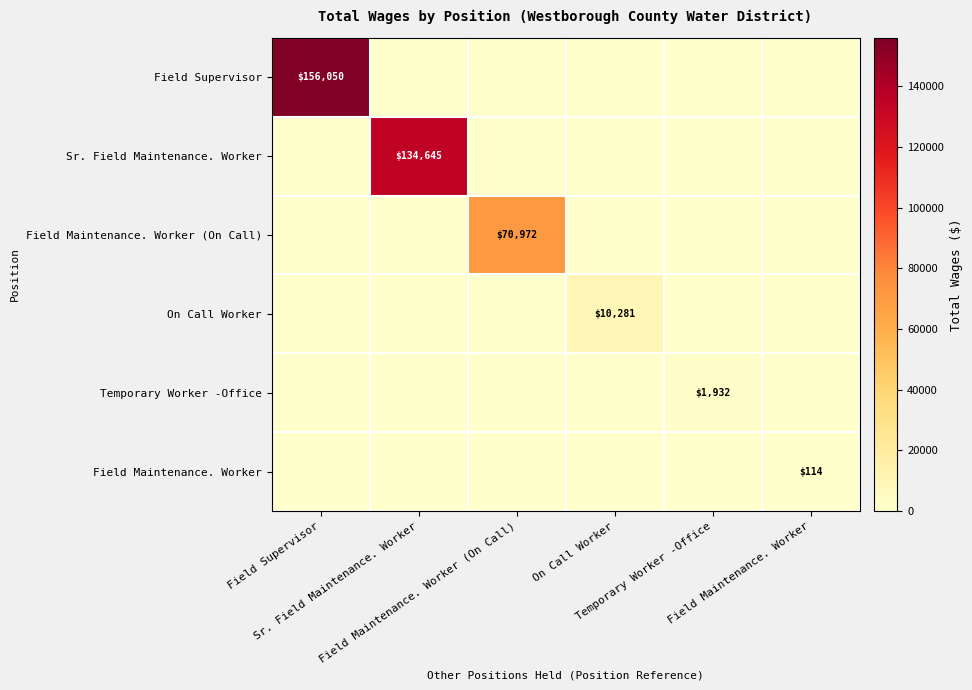

Which category has the highest value across all series?

Field Supervisor